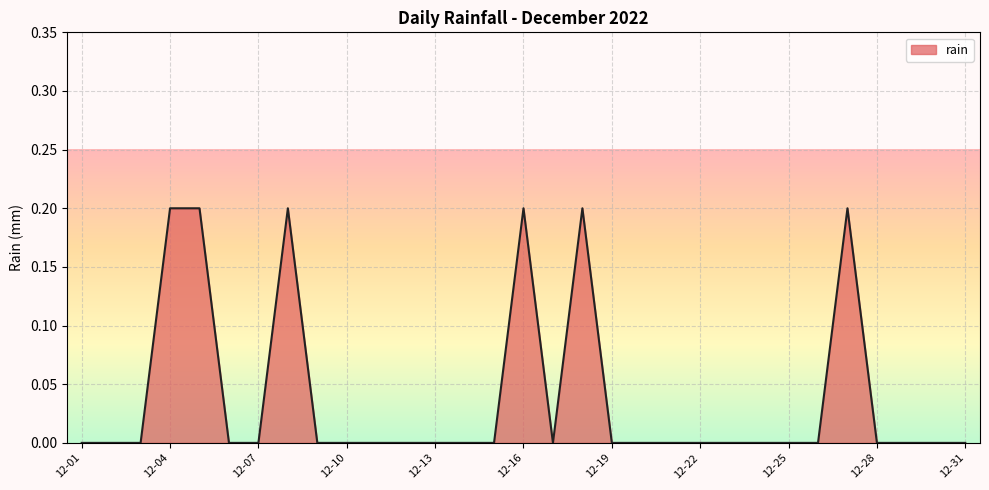

The chart shows a value of -0.1 at 12-13. True or false?

False